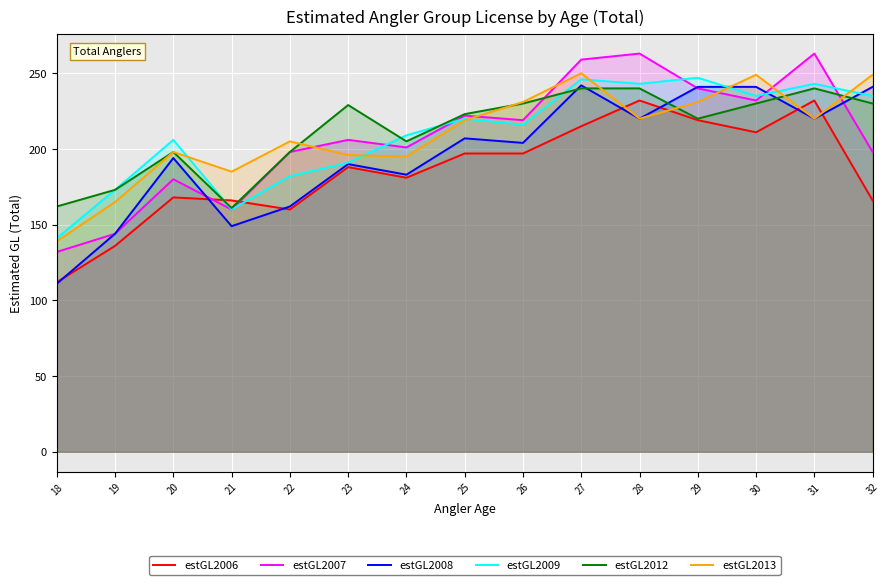

Between 23 and 25, which series saw the biggest shift?

estGL2009